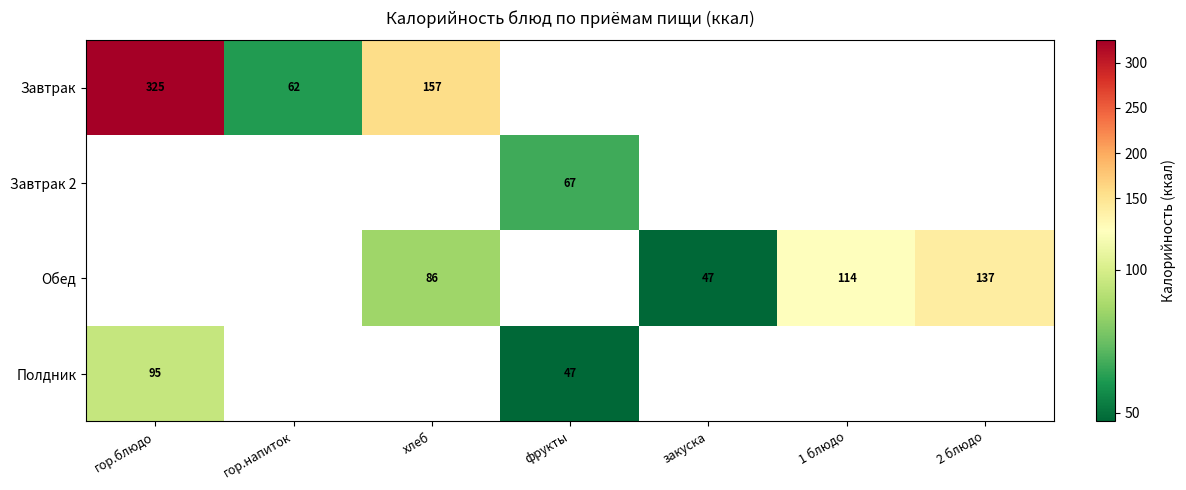

The Завтрак 2 series shows 17 at фрукты. True or false?

False